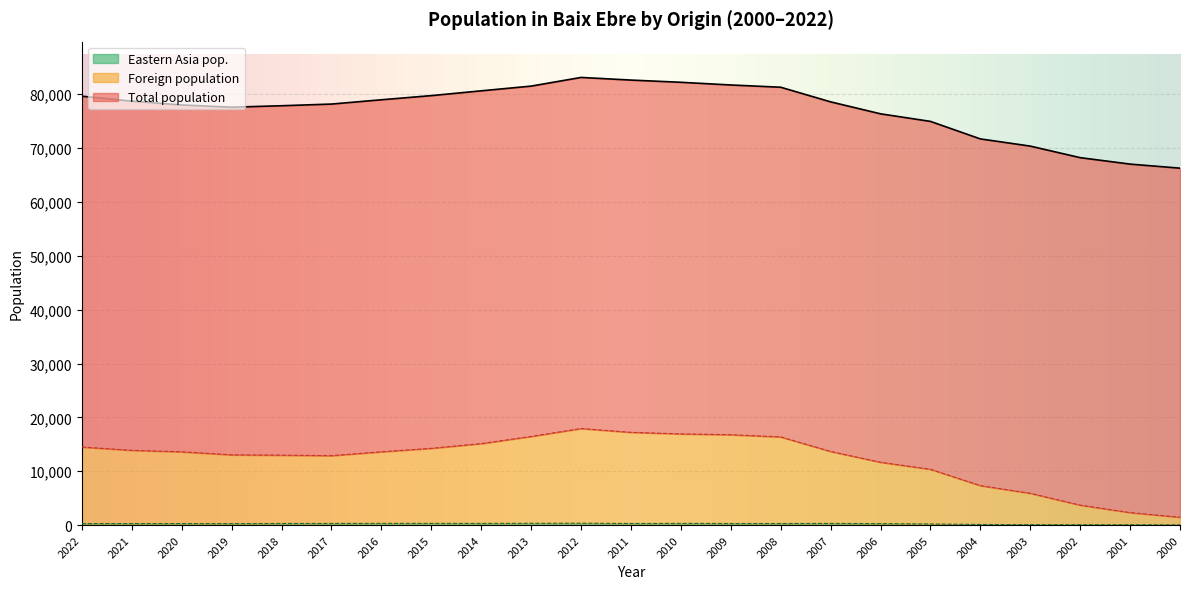

Rank the series at 2006 from highest to lowest value.

Total population, Foreign population, Eastern Asia pop.